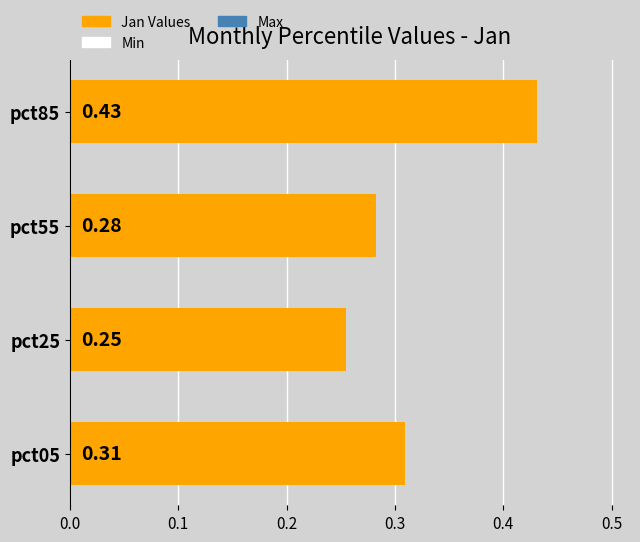

Rank the categories by value from highest to lowest.

pct85, pct05, pct55, pct25